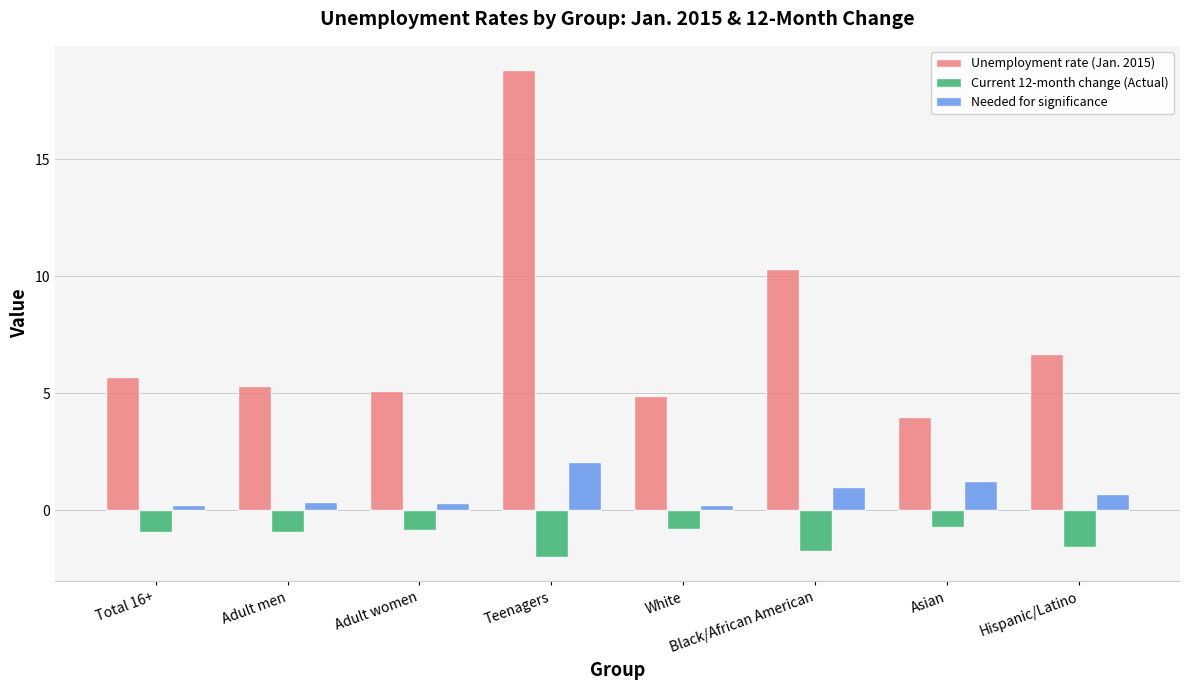

Where is Unemployment rate (Jan. 2015) nearest to the value 11?

Black/African American